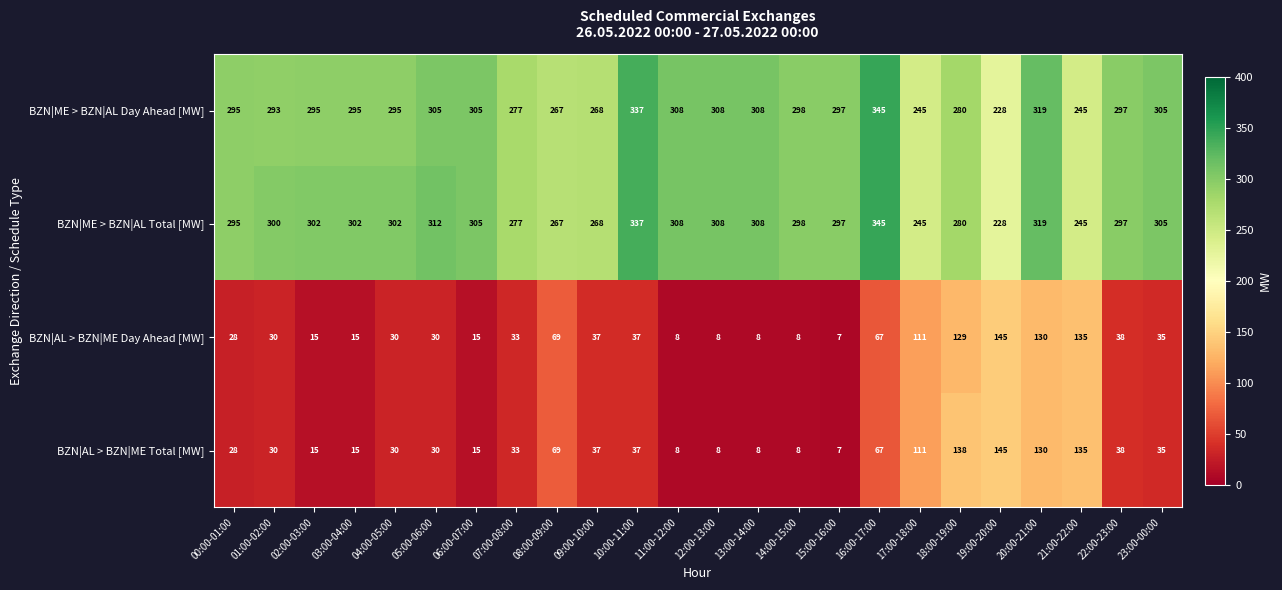

Is it true that BZN|ME > BZN|AL Day Ahead [MW] equals 190 at 03:00-04:00?

False